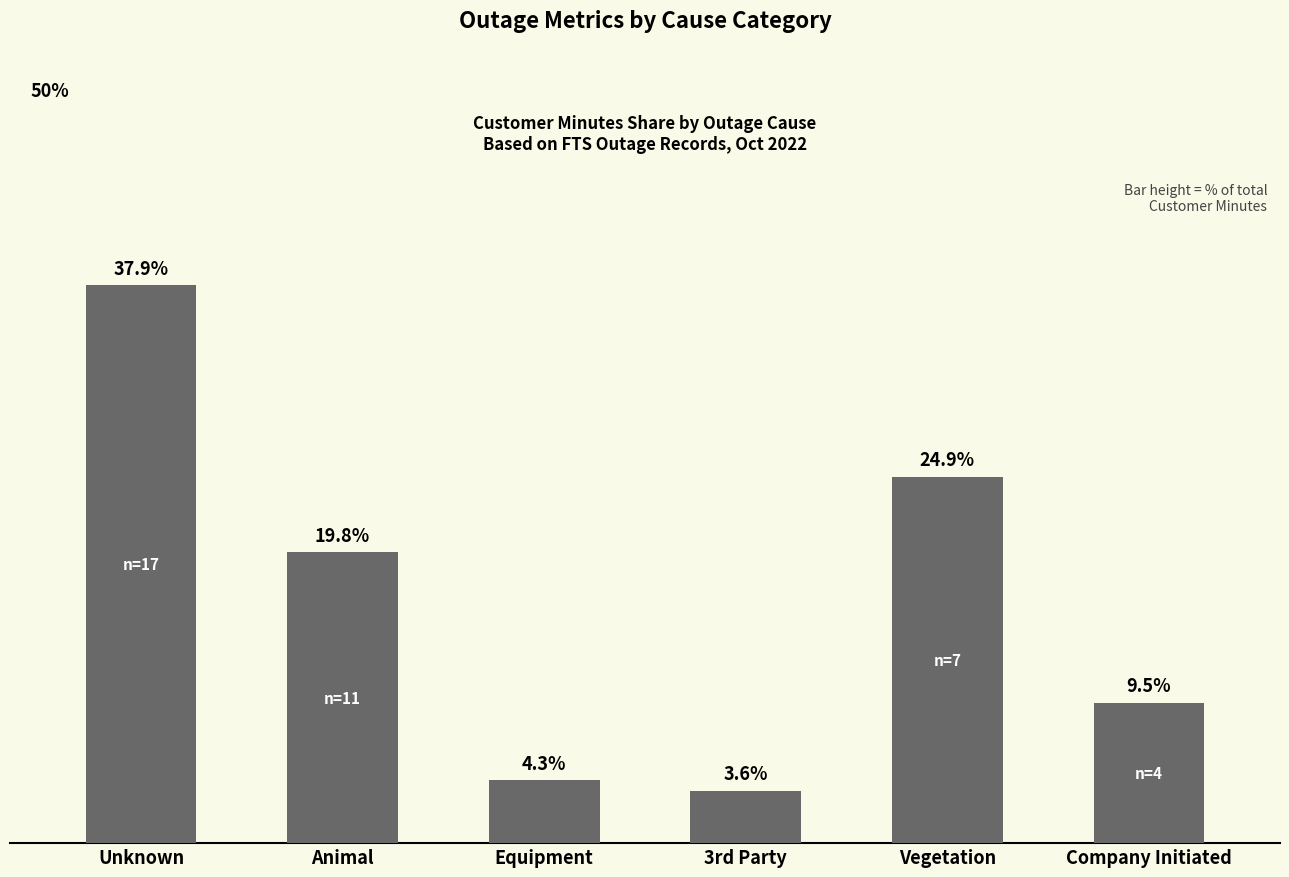

Where does the data first go above 19?

Unknown